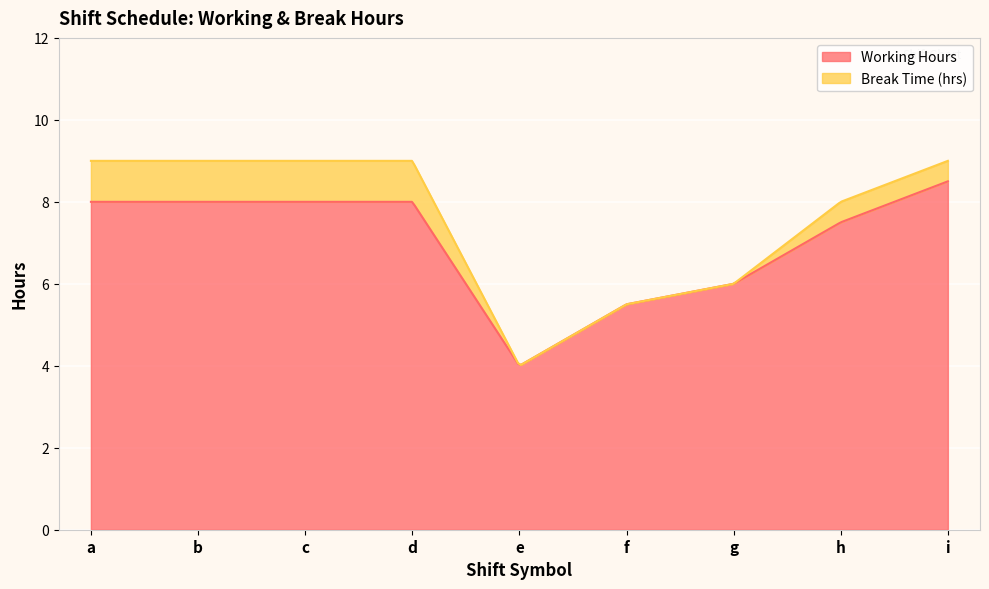

True or false: Working Hours and Break Time (hrs) cross at least once.

False